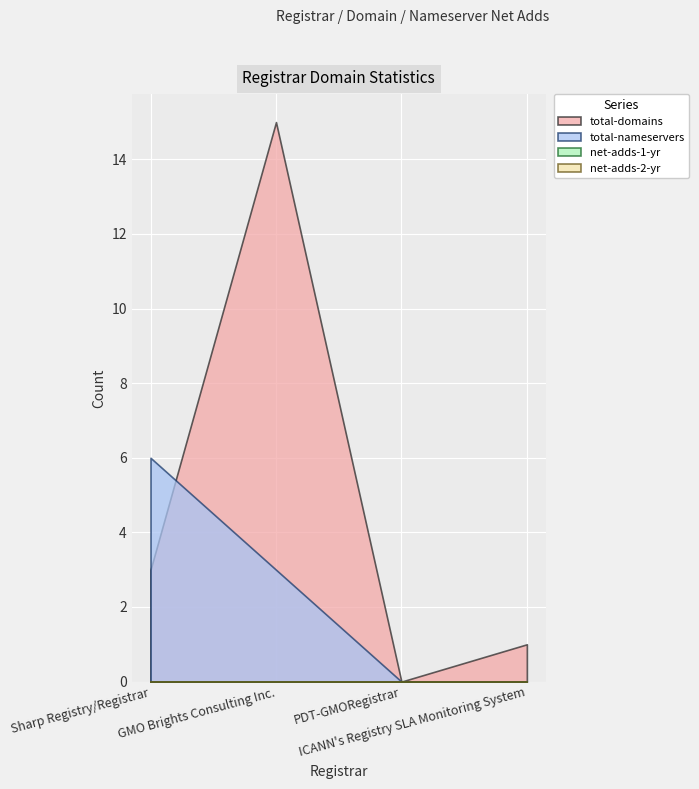

How many interior local peaks does the total-domains series have?

1